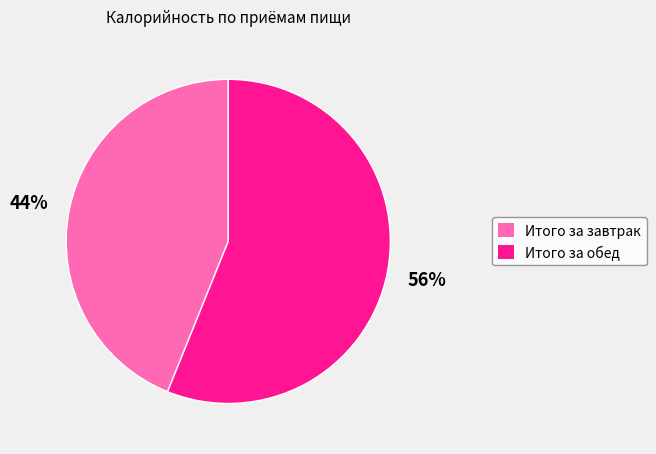

What is the largest slice in the pie chart?

Итого за обед